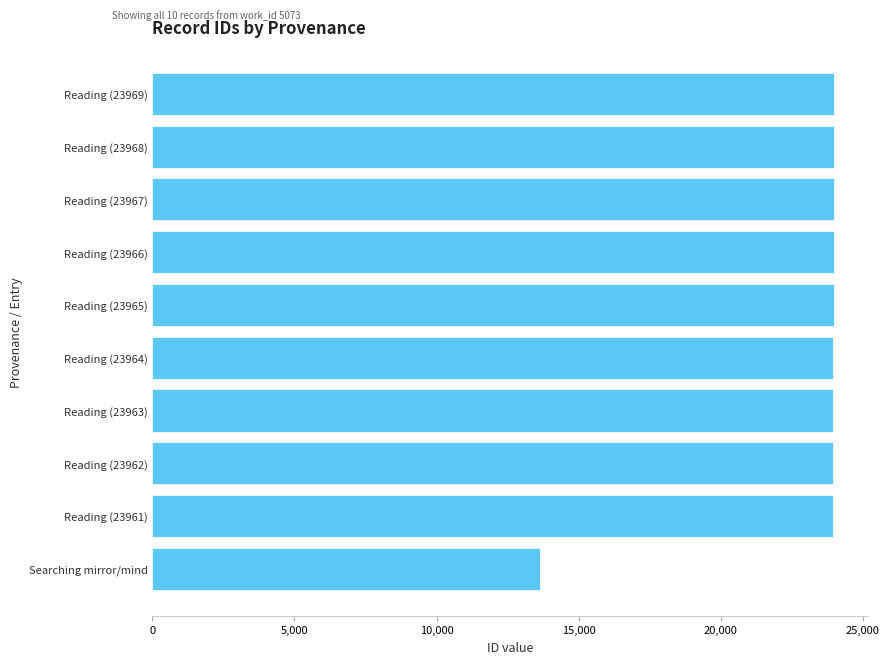

How many data points does each series have?

10